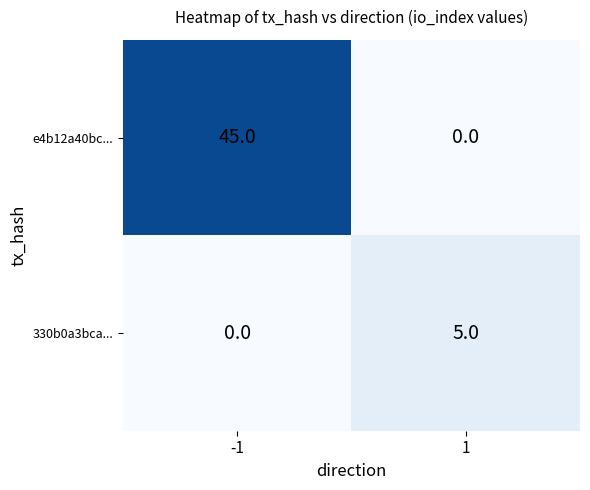

Reading left to right, what are all the values shown in this chart?

e4b12a40bc...: -1=45	1=0
330b0a3bca...: -1=0	1=5